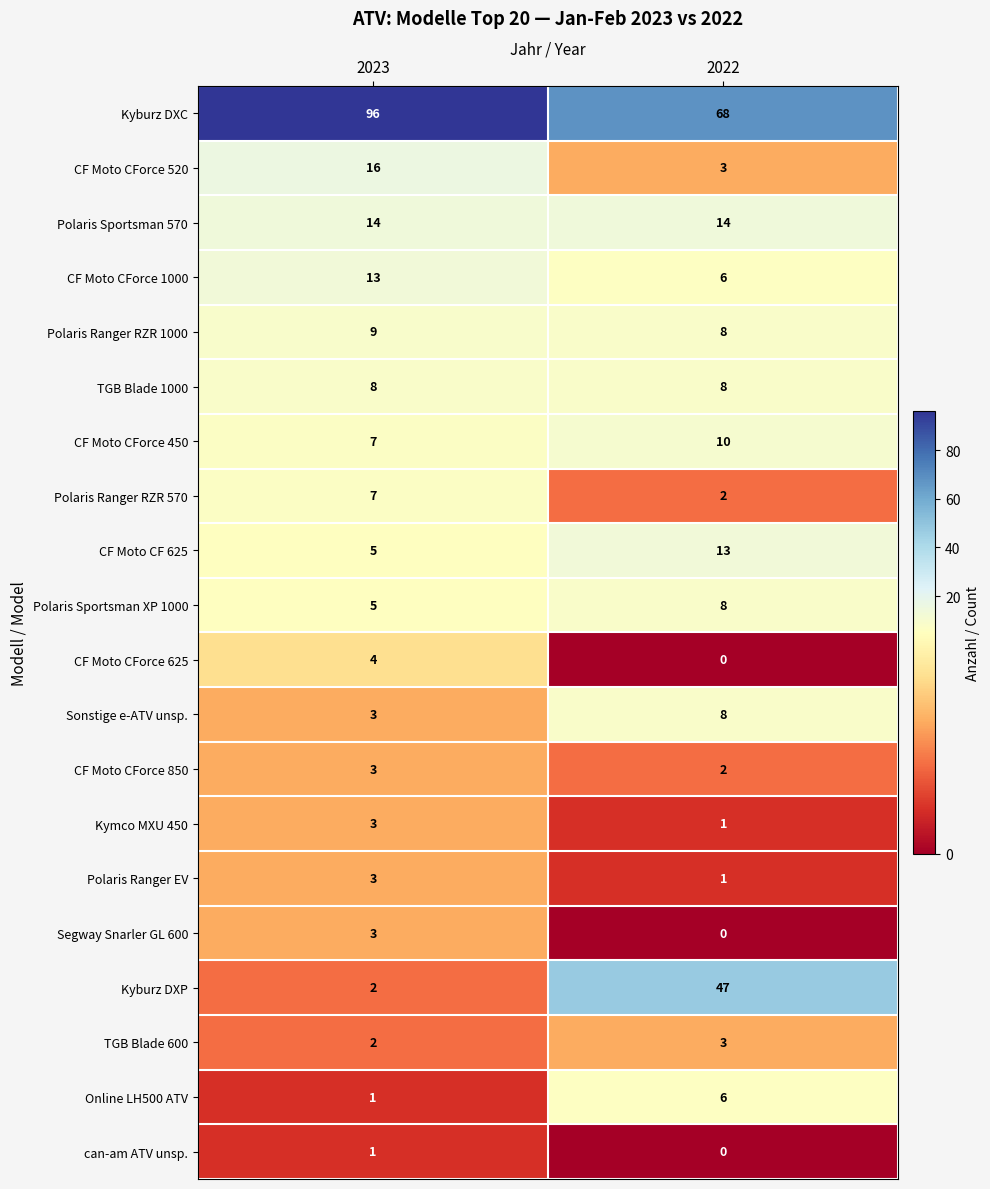

Rank the categories by Kyburz DXC value from lowest to highest.

2022, 2023